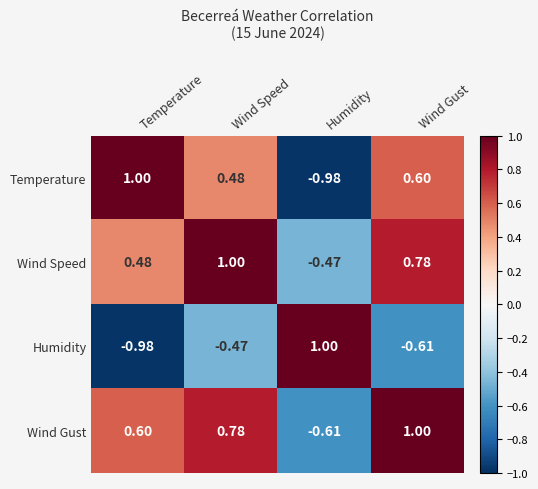

Where is Temperature nearest to the value 0?

Wind Speed